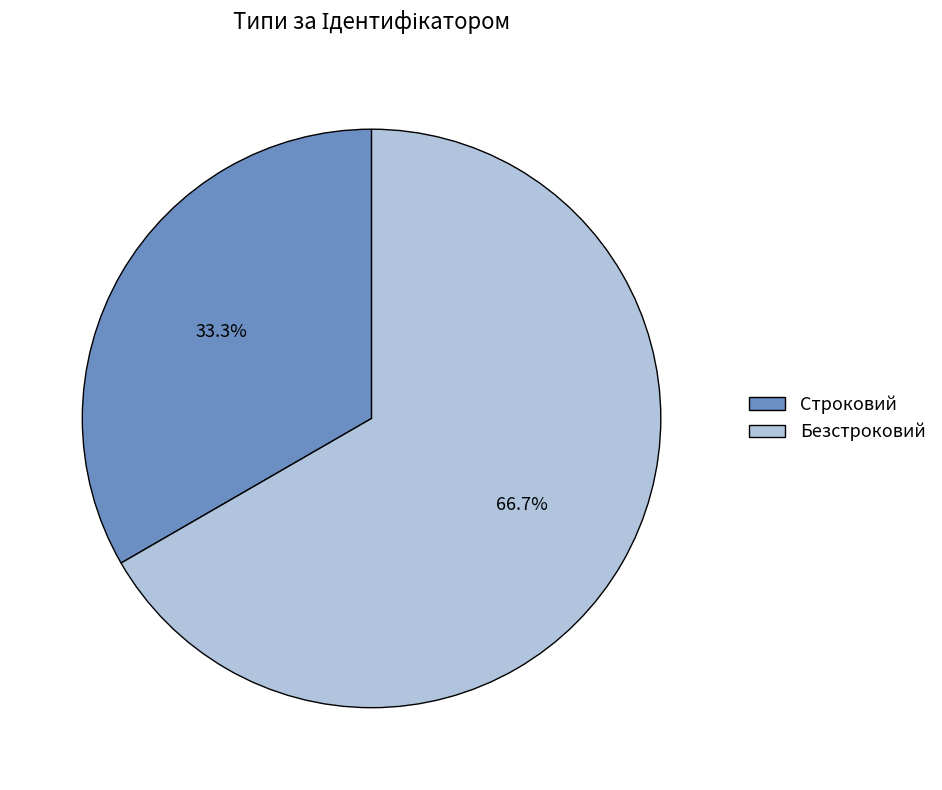

Rank the categories by value from lowest to highest.

Строковий, Безстроковий